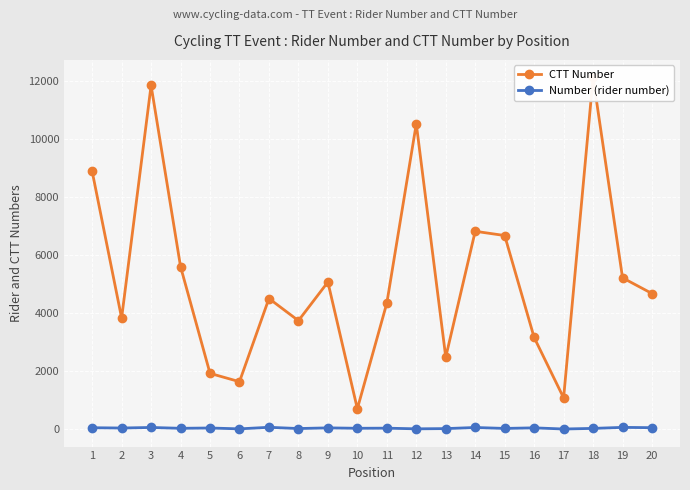

What is the sum of the Number (rider number) values at 2 and 12?

52